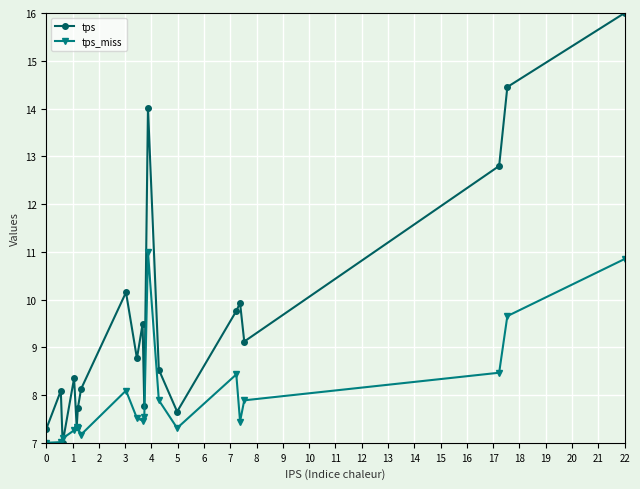

Which series has the largest total across all categories?

tps